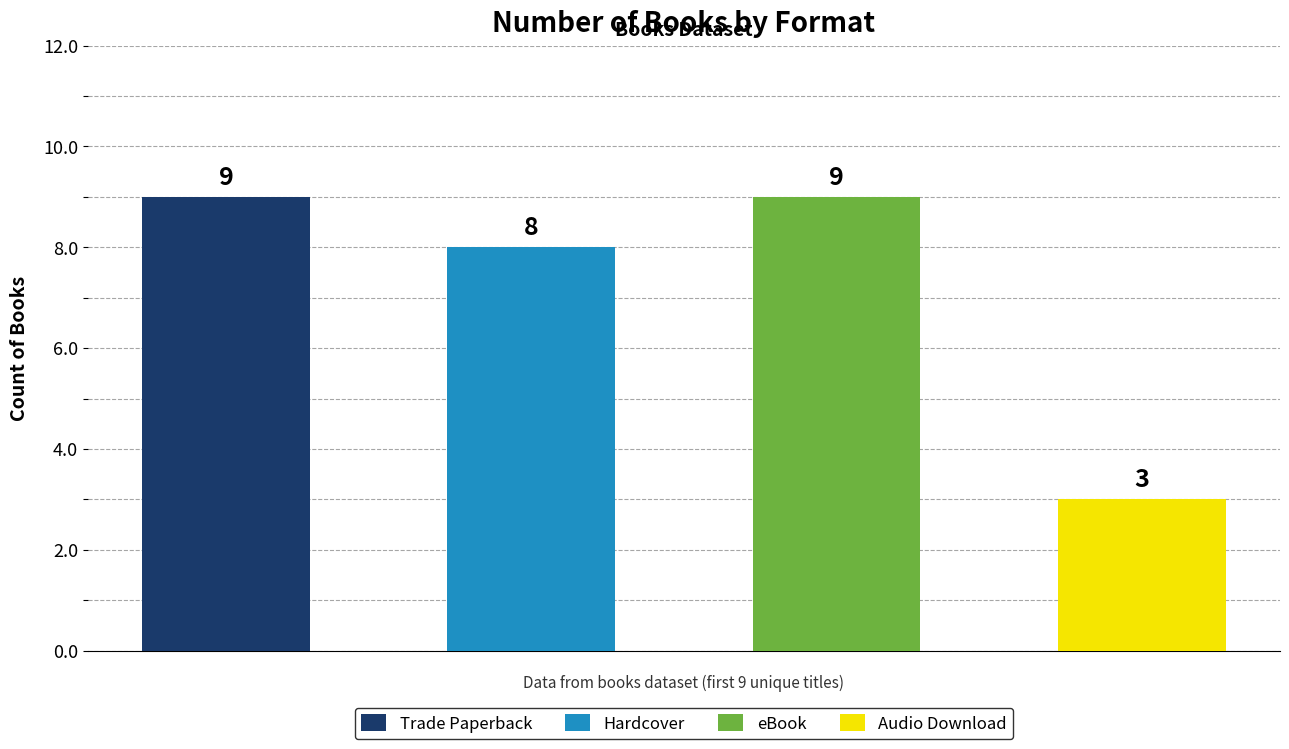

Approximately how many times larger is the value at Hardcover compared to Audio Download?

2.7